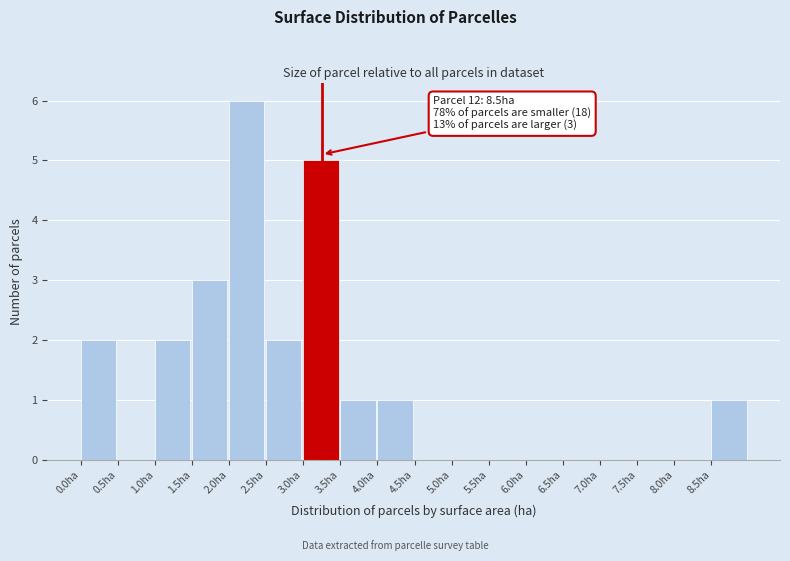

Which range on the x-axis has the tallest bar?

2.0 to 2.5